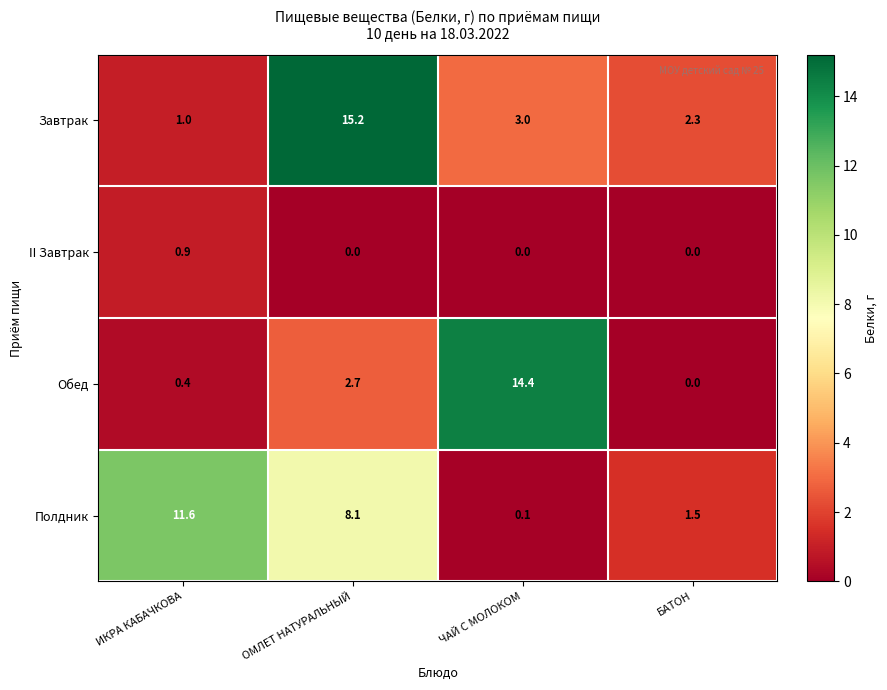

Count the number of data series in this chart.

4